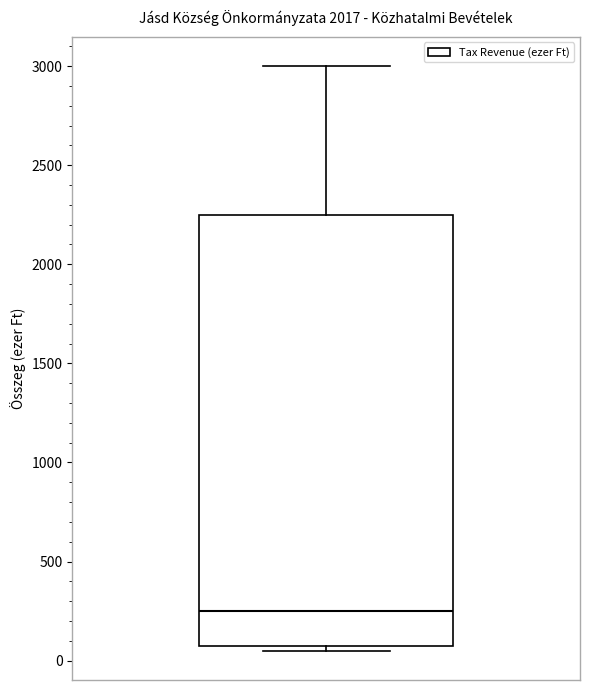

Where is the lower edge of the box on the y-axis? The values are not printed on the chart, so give them approximately, as read against the axis.

100